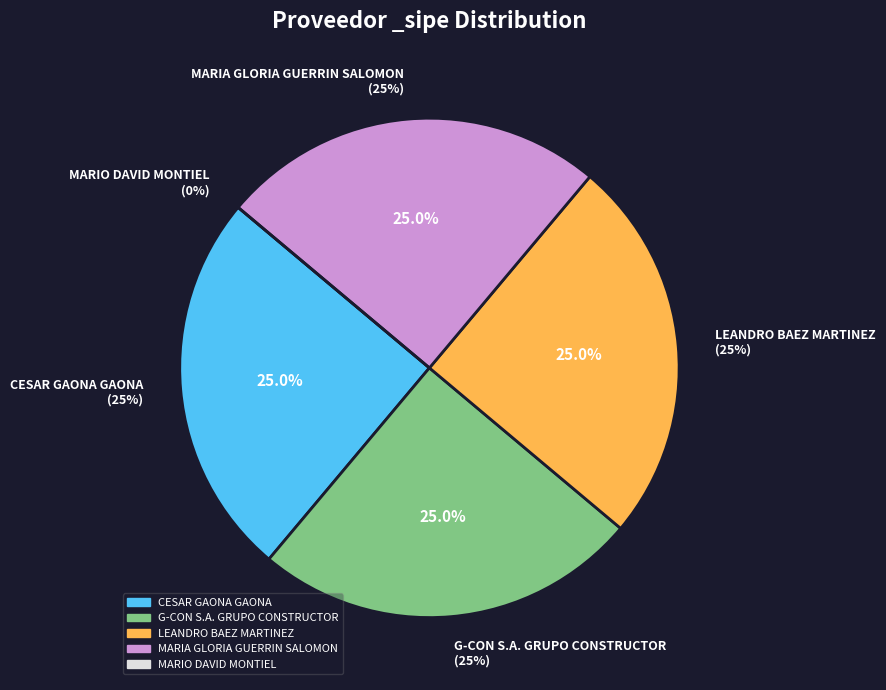

Is it true that CESAR GAONA GAONA is 25% of the pie?

True